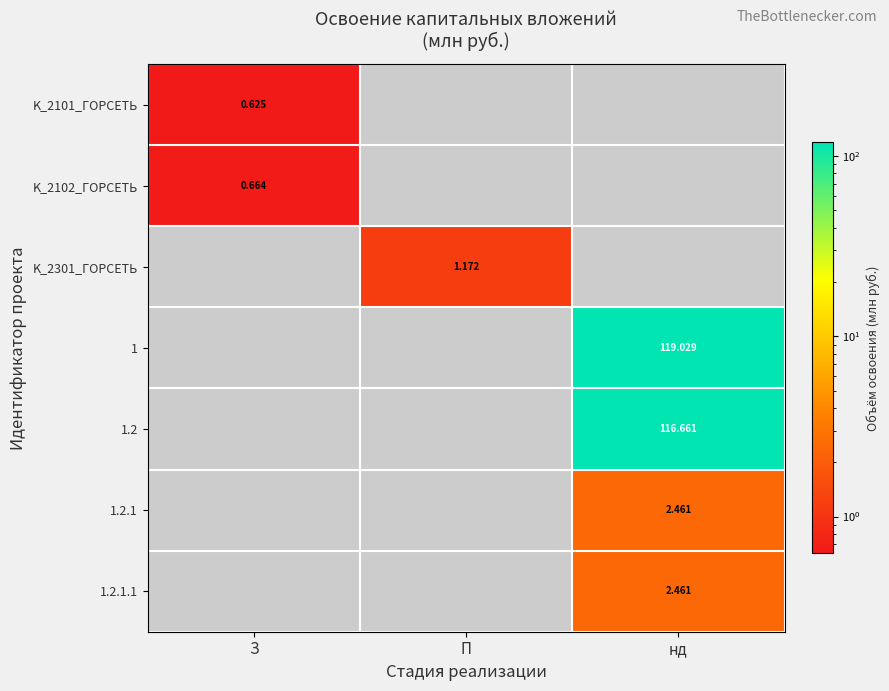

Which label corresponds to the largest value in the chart?

нд